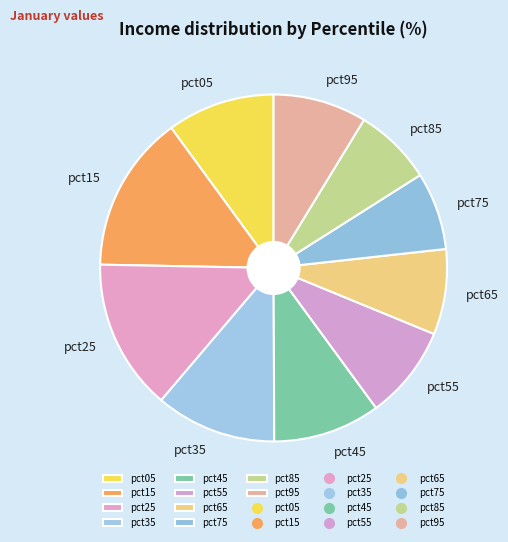

Which slice is the largest?

pct15